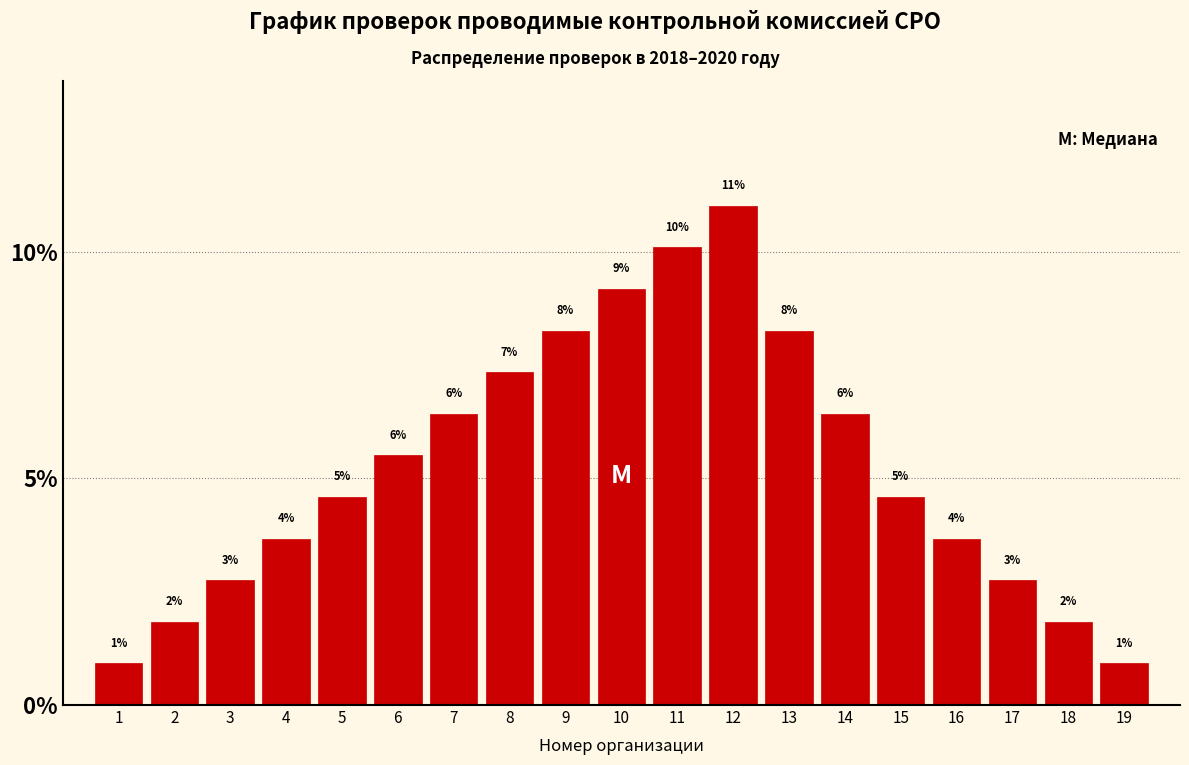

How many bars are there in total?

19